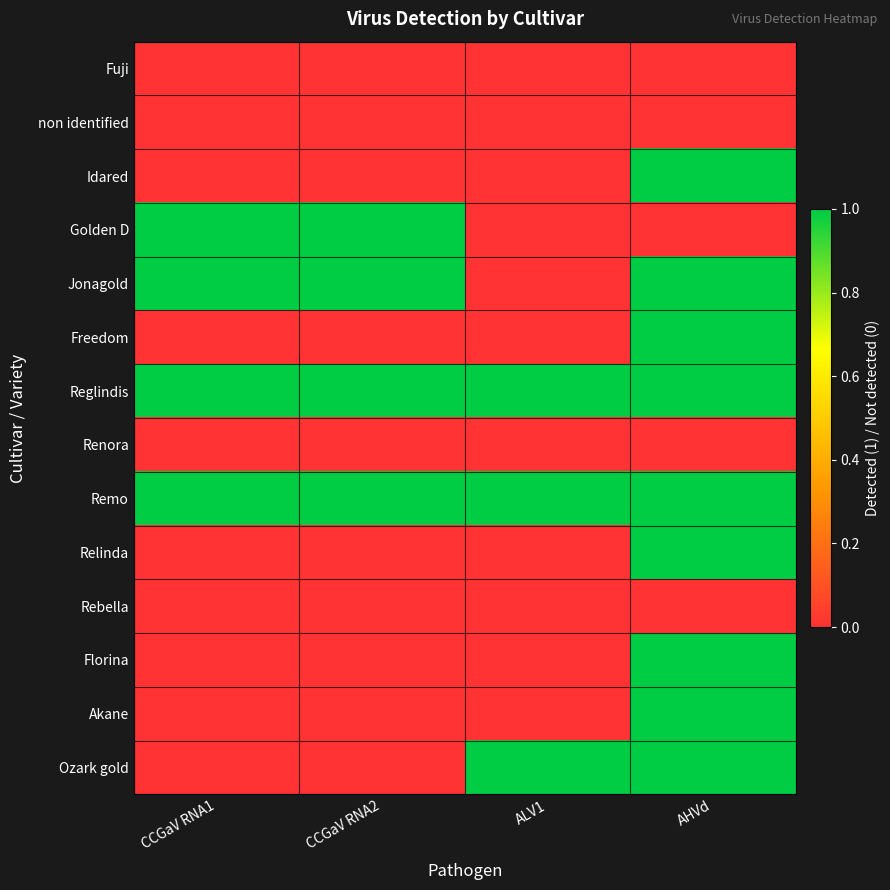

Between AHVd and CCGaV RNA2, which is larger?

AHVd